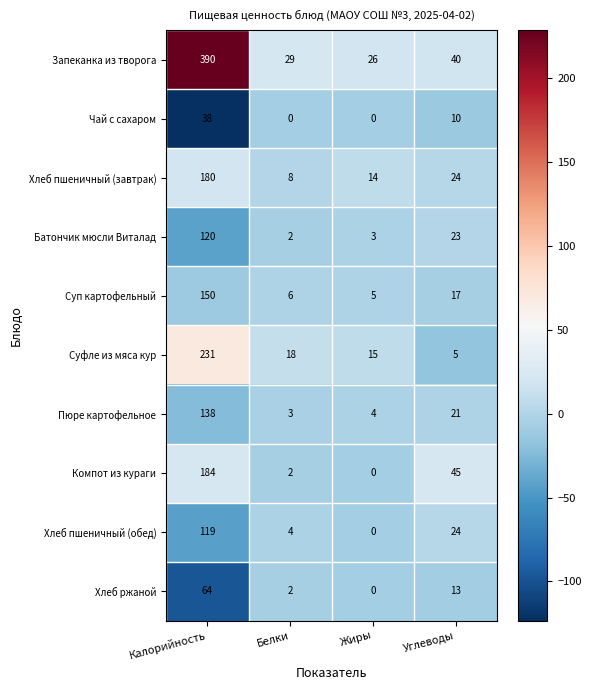

How many distinct data groups are displayed?

10